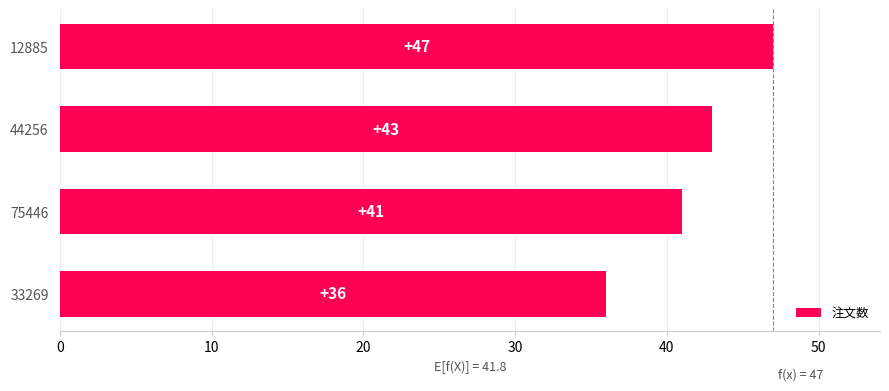

What is the sum of the values at 44256 and 75446?

84